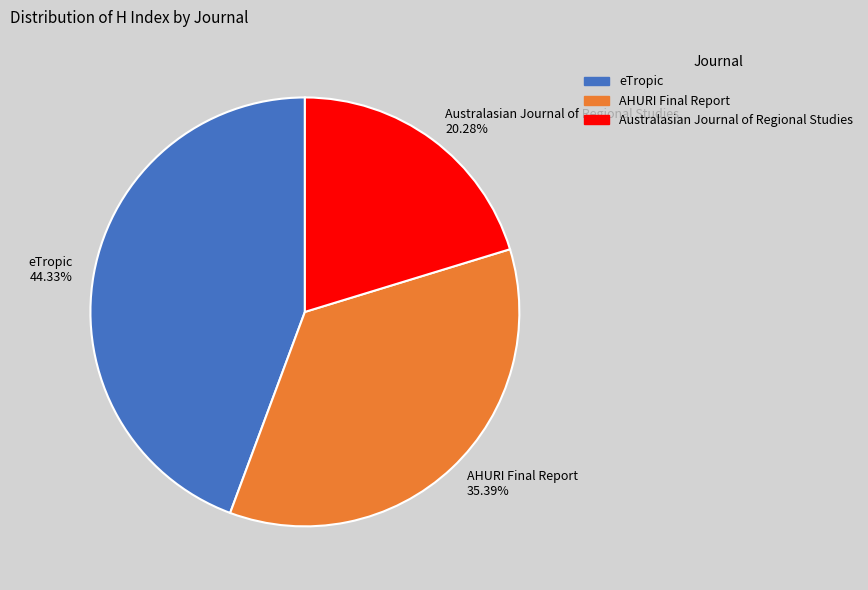

Combined, do AHURI Final Report and Australasian Journal of Regional Studies account for over 50%?

Yes